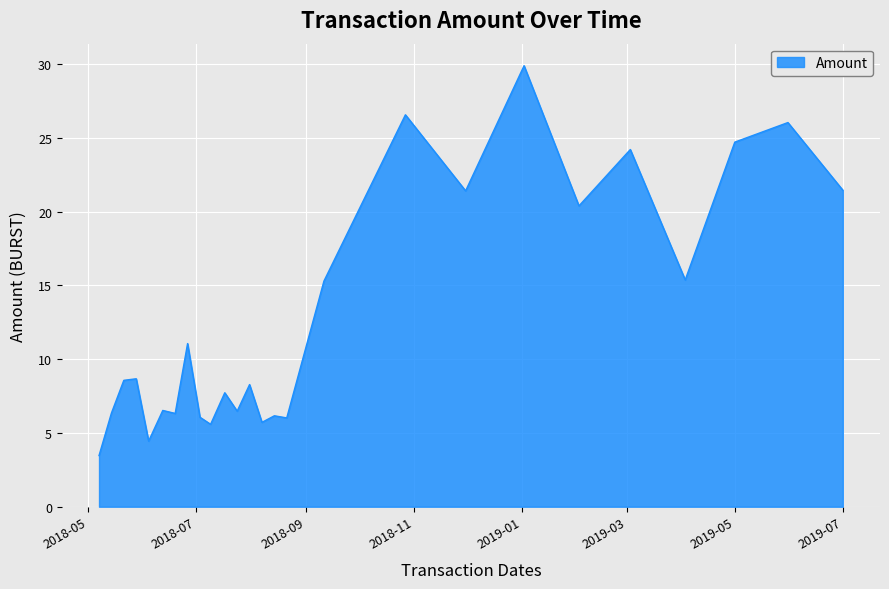

What is the difference between the maximum and minimum values?

26.4